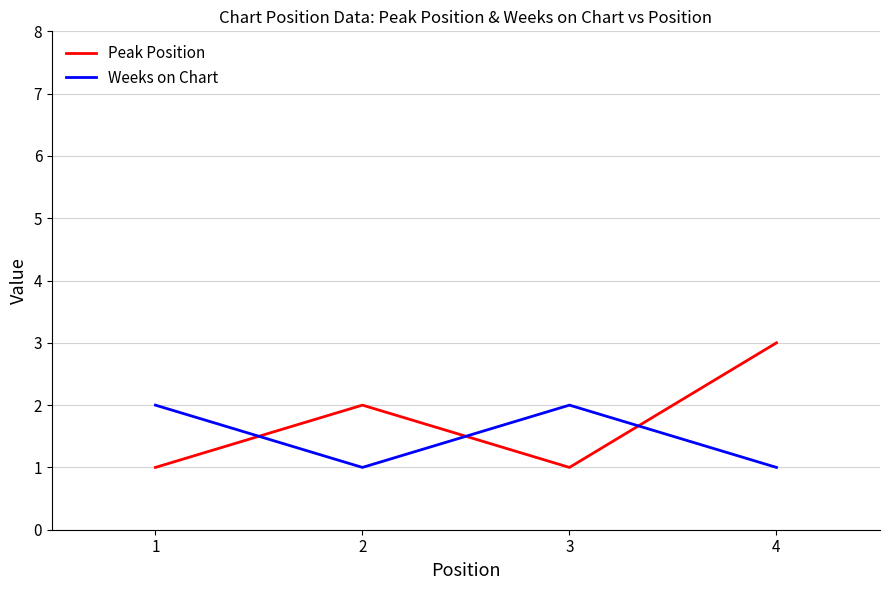

Count the number of data series in this chart.

2